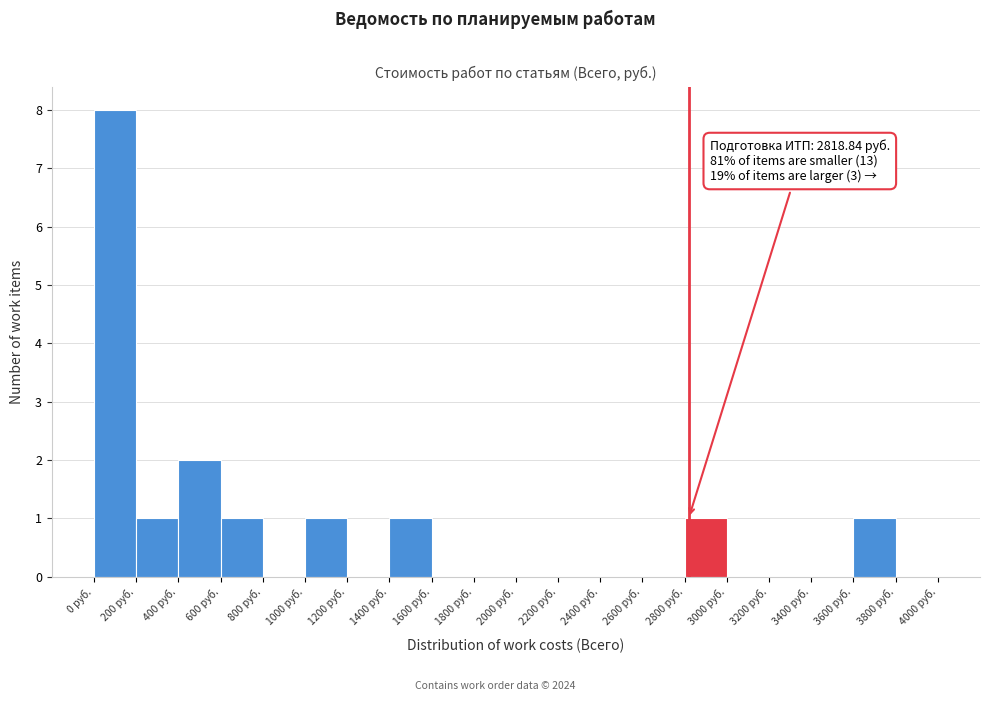

Which range on the x-axis has the tallest bar?

0 to 200